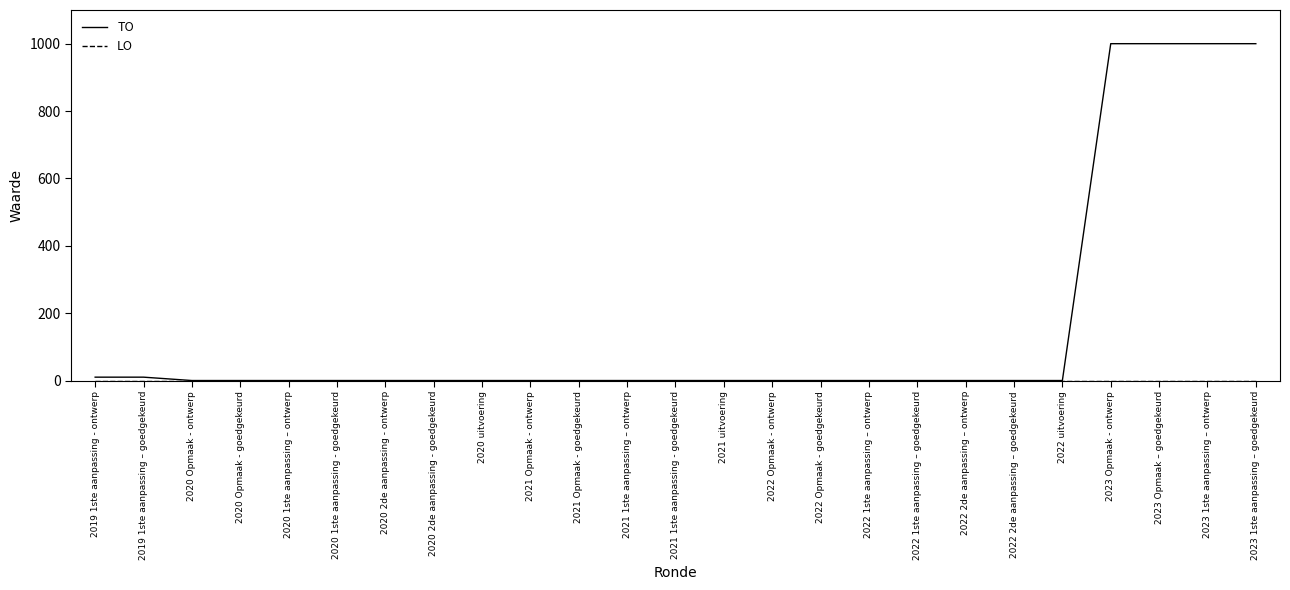

What is the difference between the maximum and second lowest values in the TO series?

1000